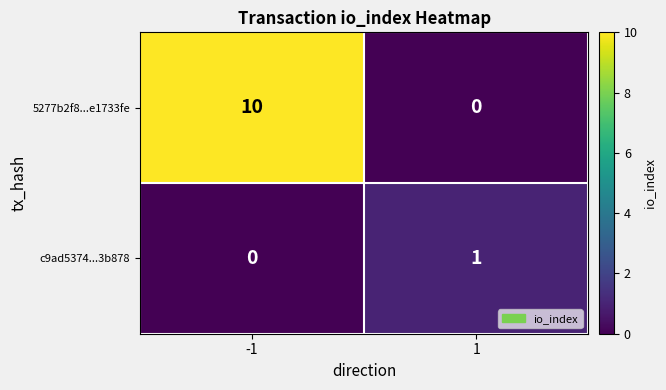

What is the greatest value displayed?

10